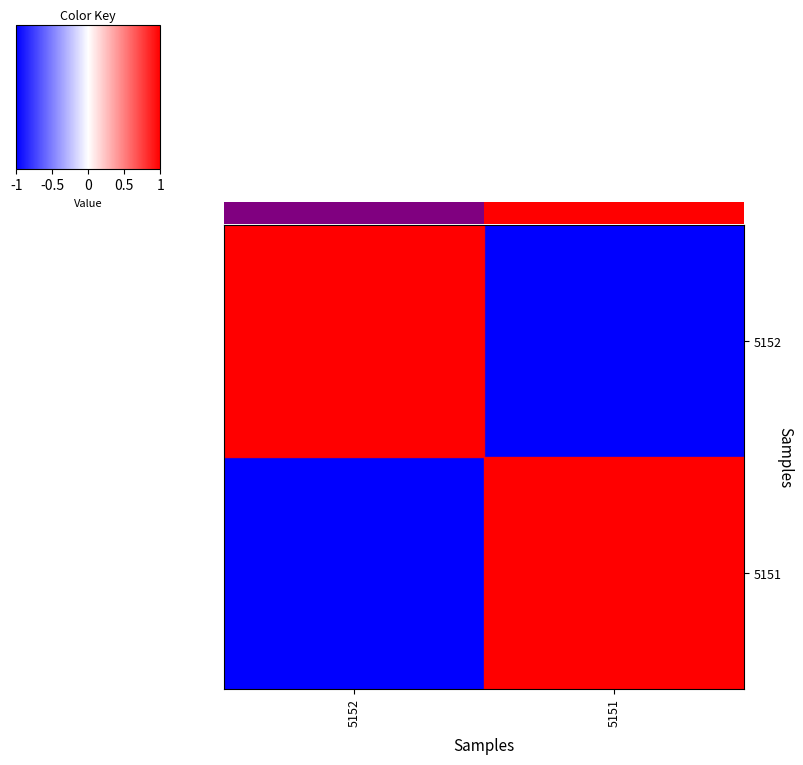

The 5151 series shows -1 at 5152. True or false?

True